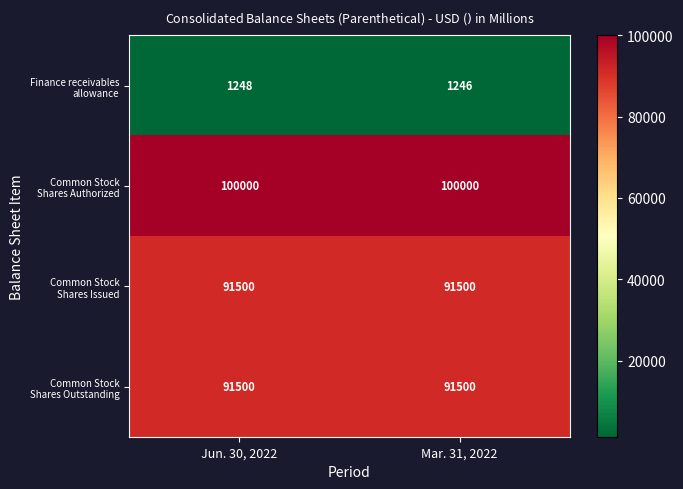

Count the number of categories in the chart.

2